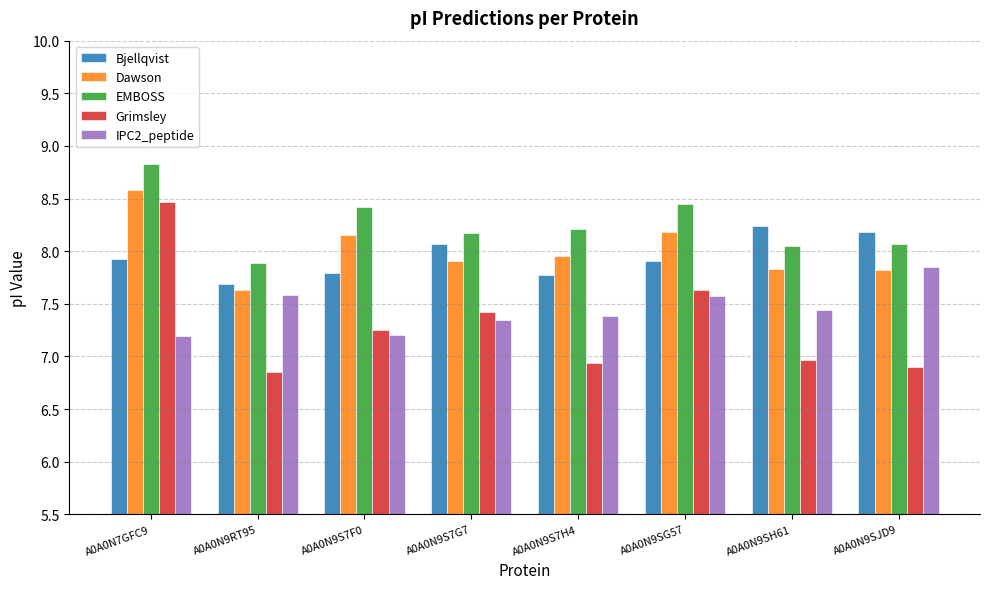

At which label does EMBOSS reach its minimum?

A0A0N9RT95